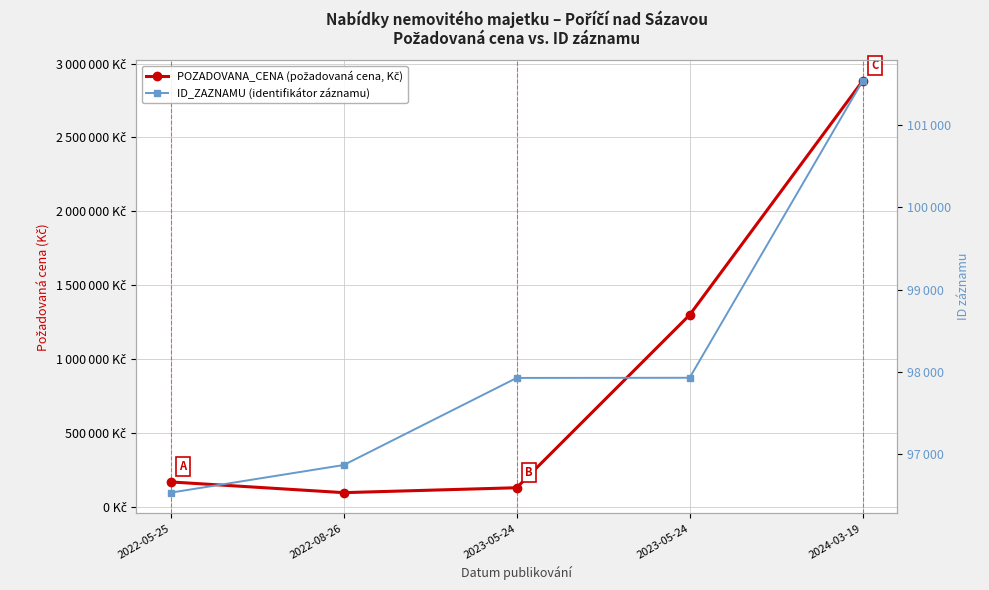

Is it true that POZADOVANA_CENA (požadovaná cena, Kč) equals 96640 at 2022-08-26?

True